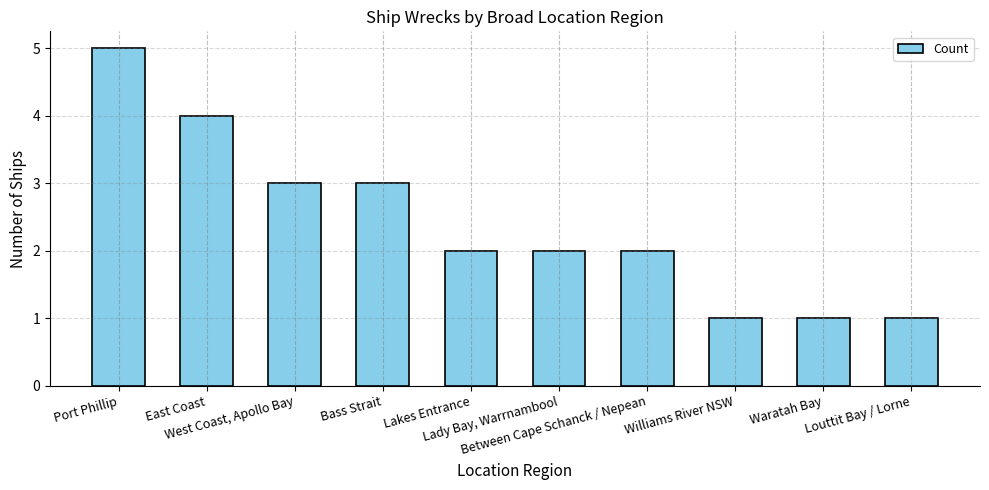

Are the bars grouped side by side (vs. stacked)?

No